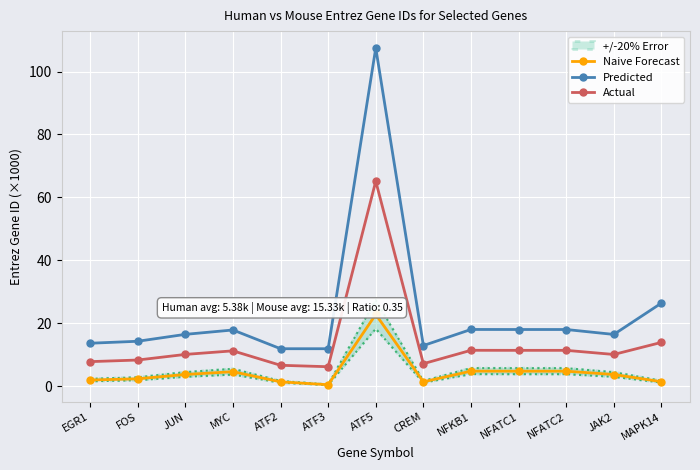

The value of Naive Forecast at NFATC2 is 4.8. True or false?

True